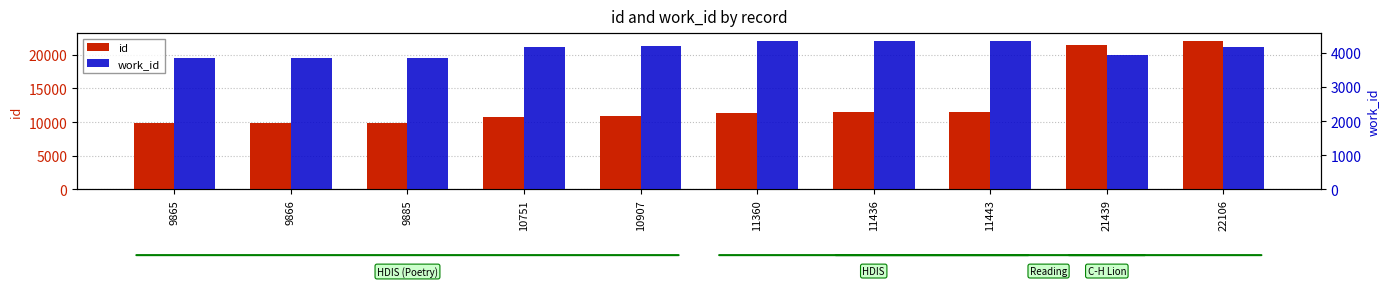

What is the total value across all series at 10751?

14918